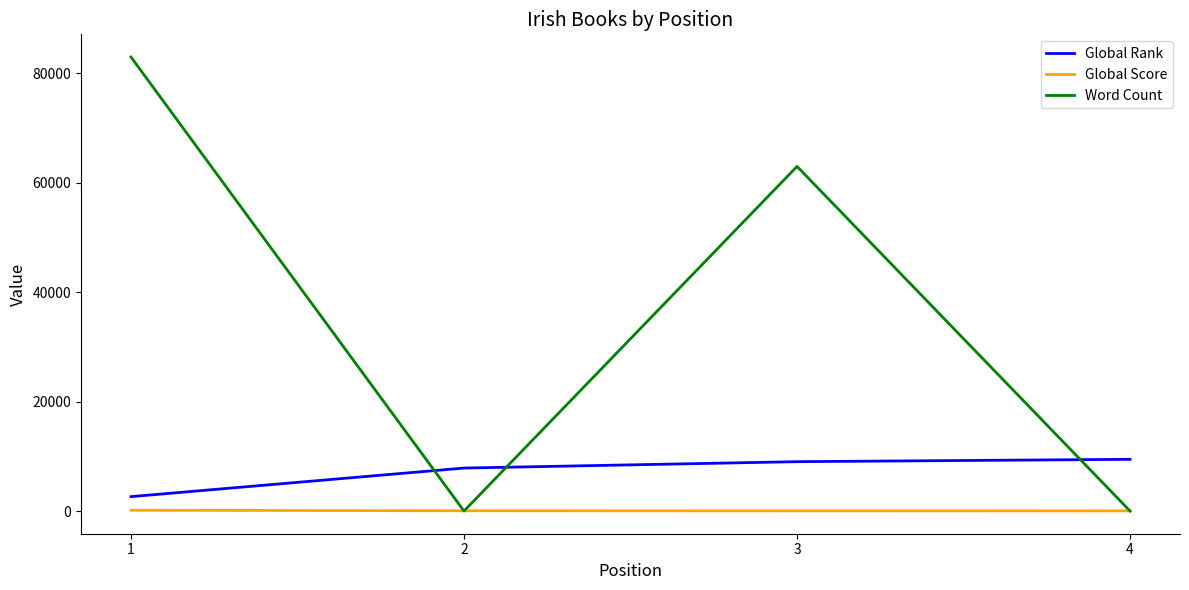

Does the chart display data point markers on the line(s)?

No